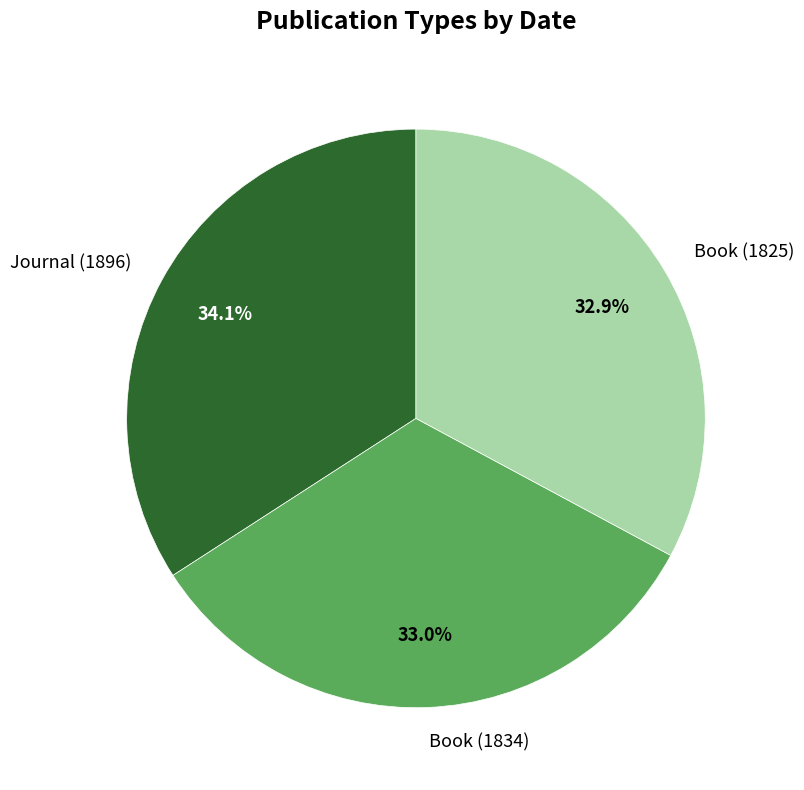

Is there a majority slice in this chart?

No